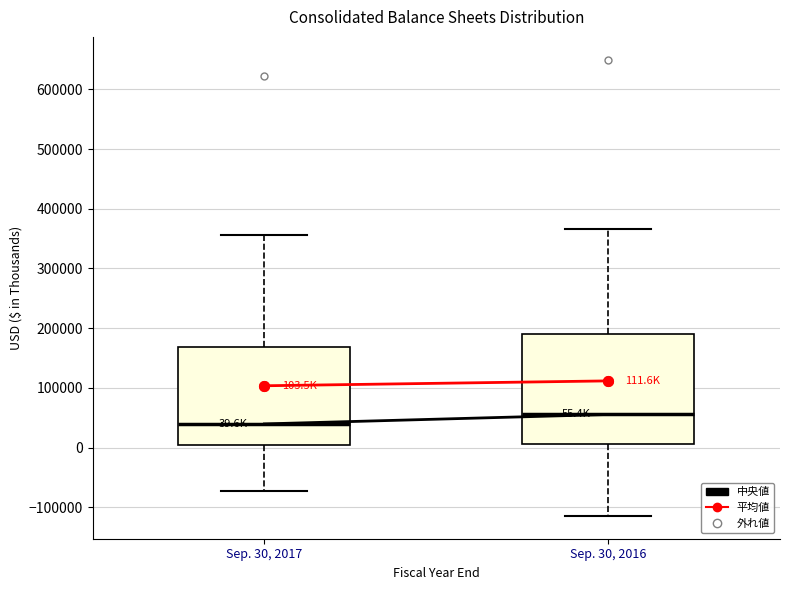

Which box is the tallest, from its lower edge to its upper edge?

Sep. 30, 2016